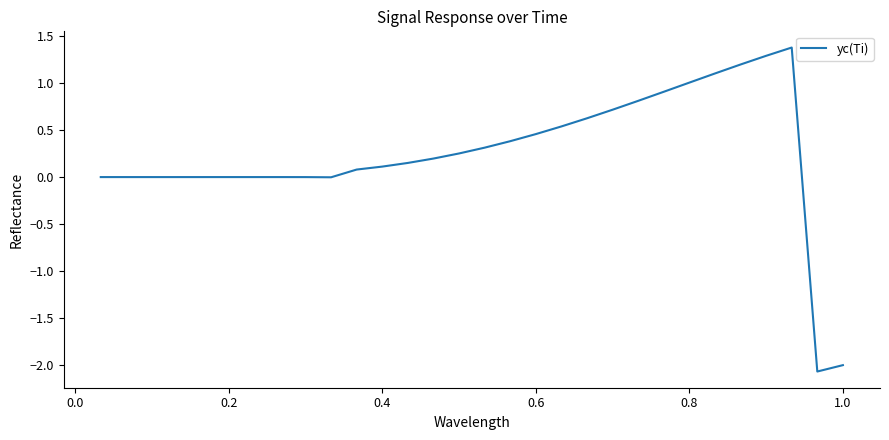

What is the maximum value shown in the chart?

1.4